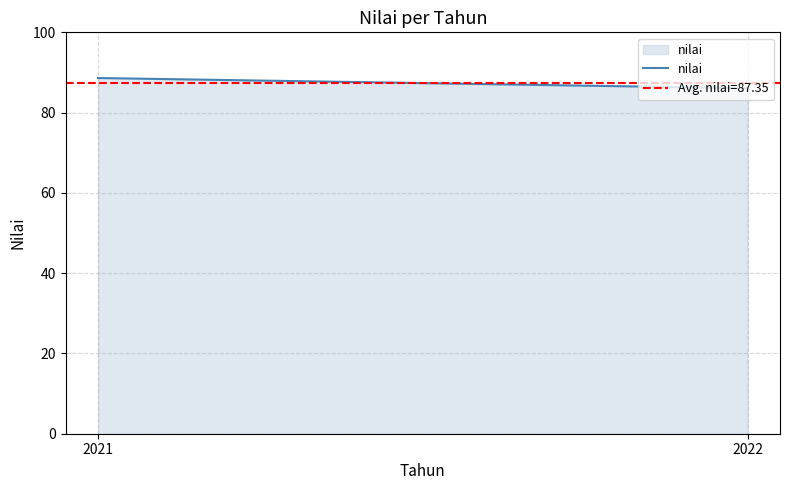

List the labels in order of value, largest first.

2021, 2022